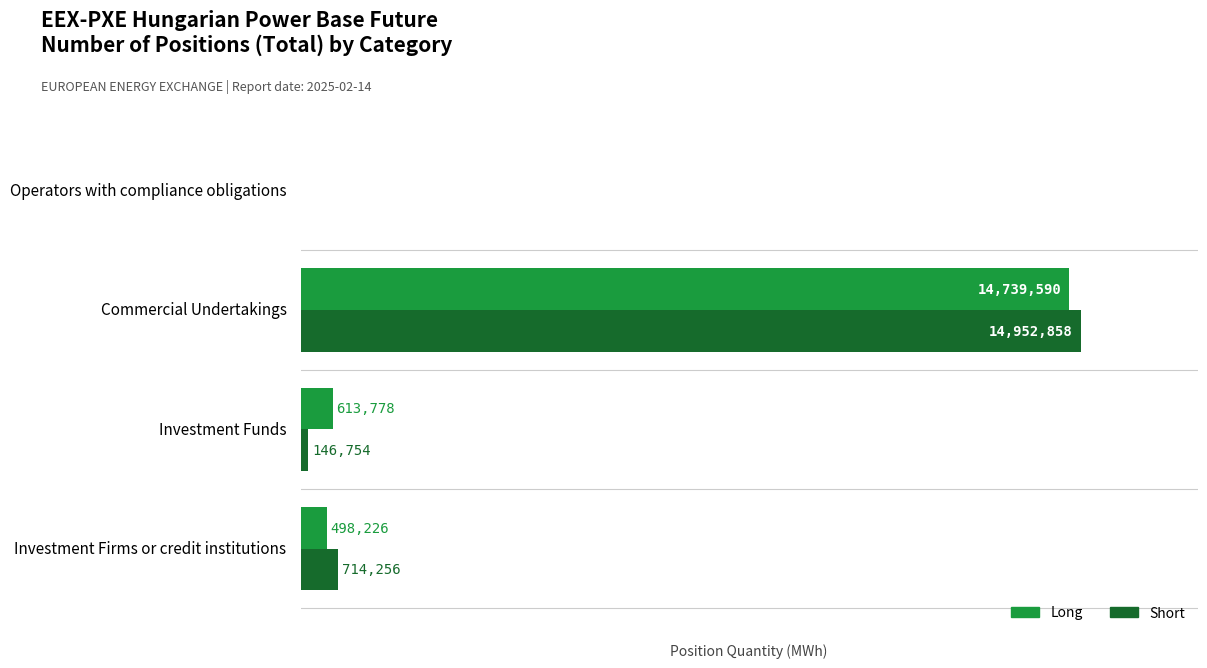

Is the value of Long at Commercial Undertakings greater than the value of Short at Commercial Undertakings?

No